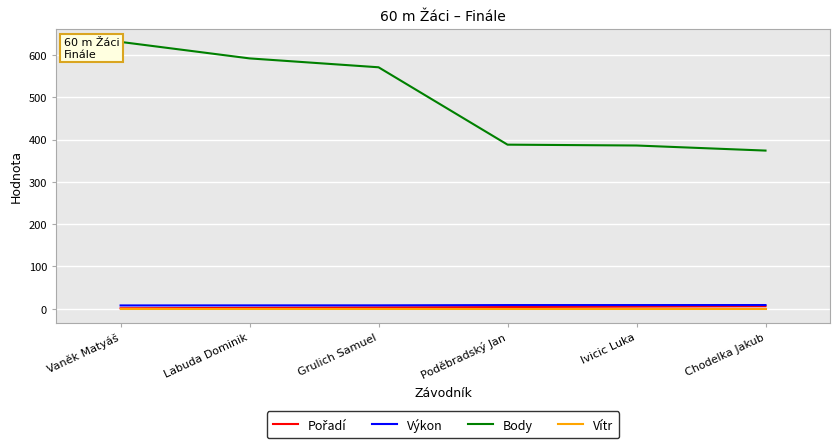

At which label is Body closest to 502?

Grulich Samuel